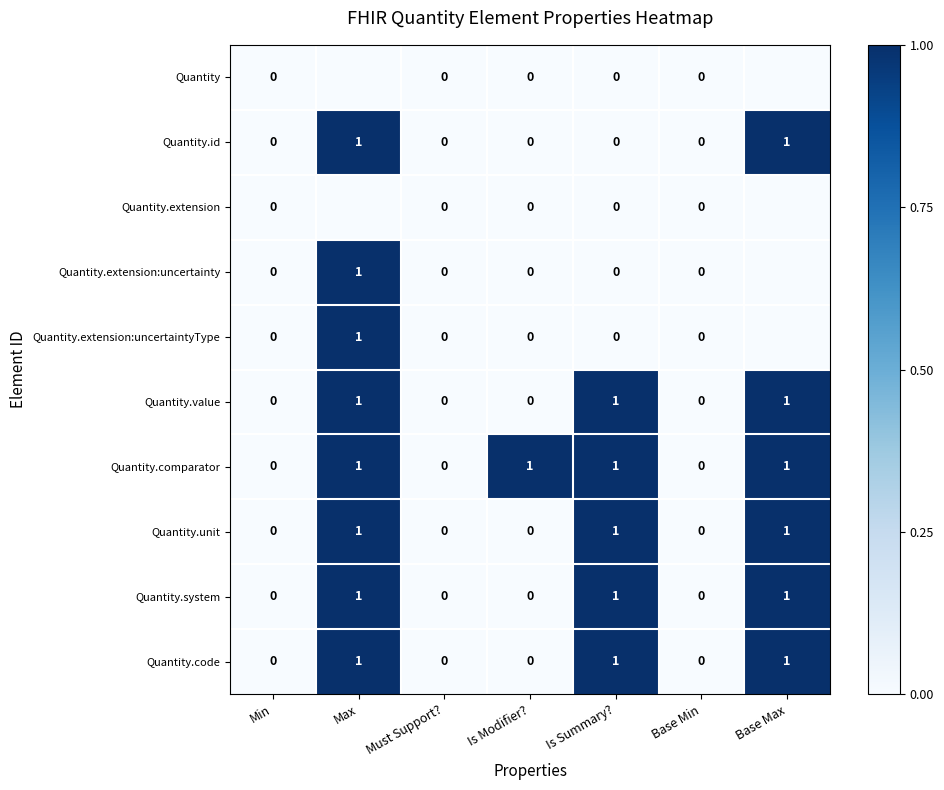

Is it true that Quantity.id equals 0 at Is Modifier??

True